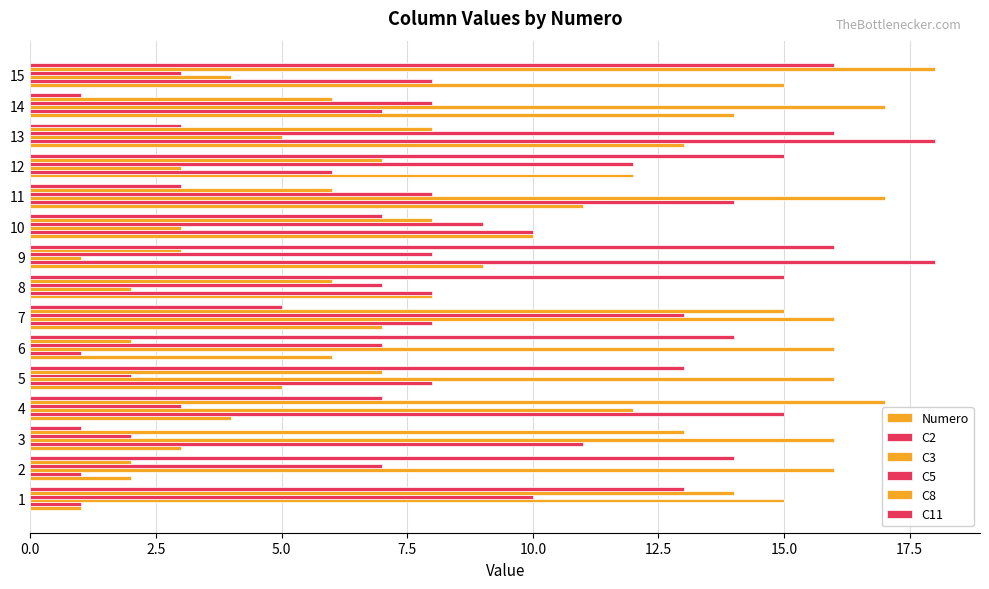

How many categories are shown in the chart?

15